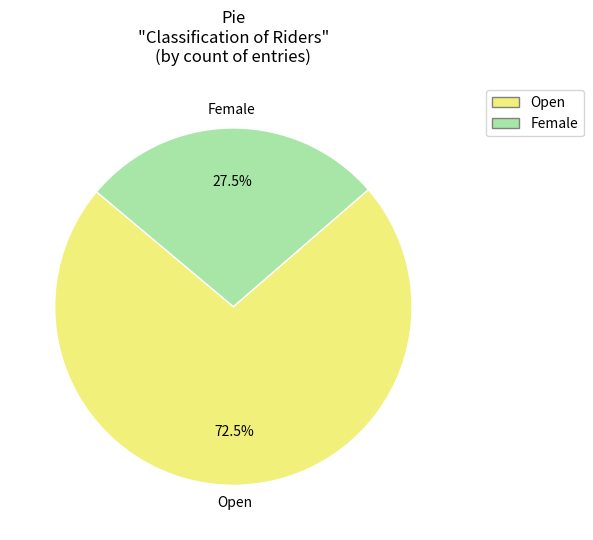

Which has a higher value, Female or Open?

Open